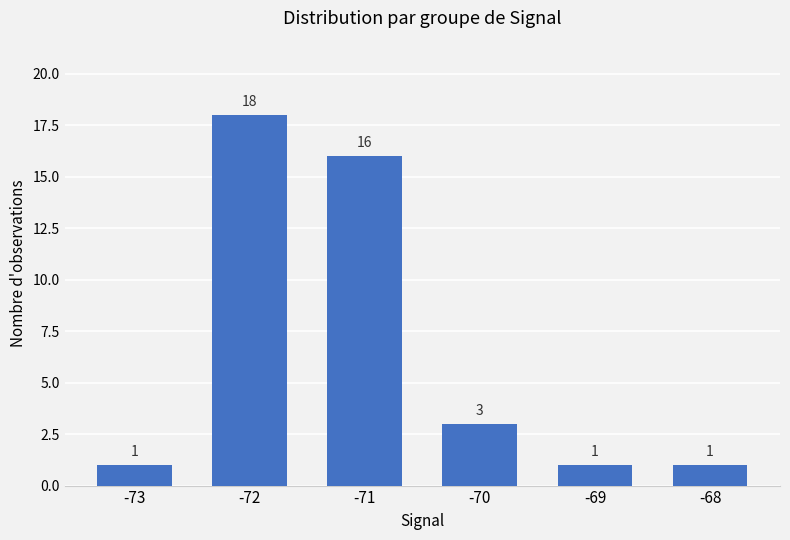

Reading left to right, extract all data points from this chart.

1	18	16	3	1	1